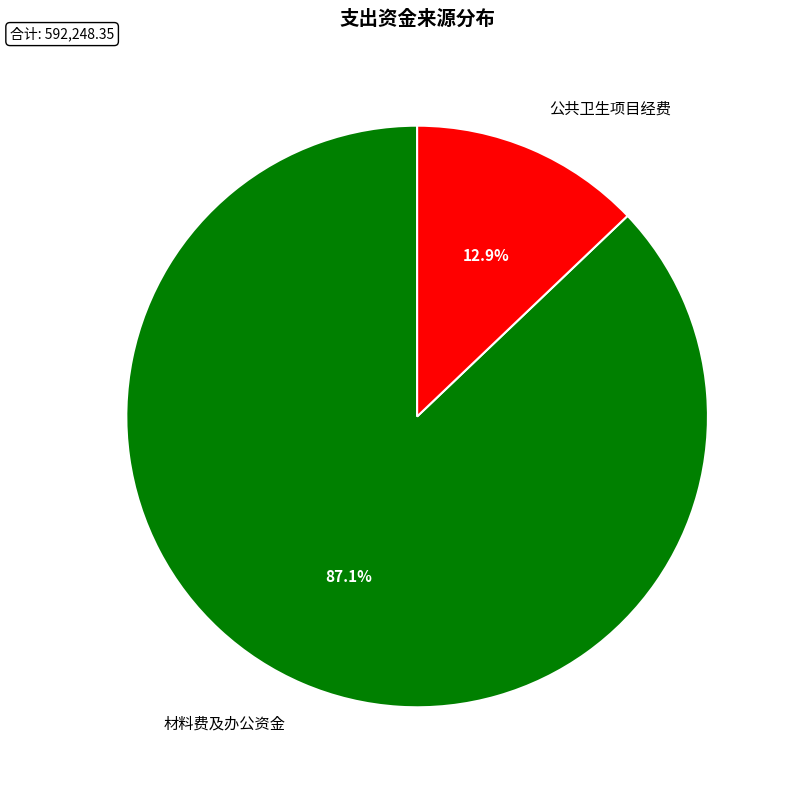

Which slice is the largest?

材料费及办公资金